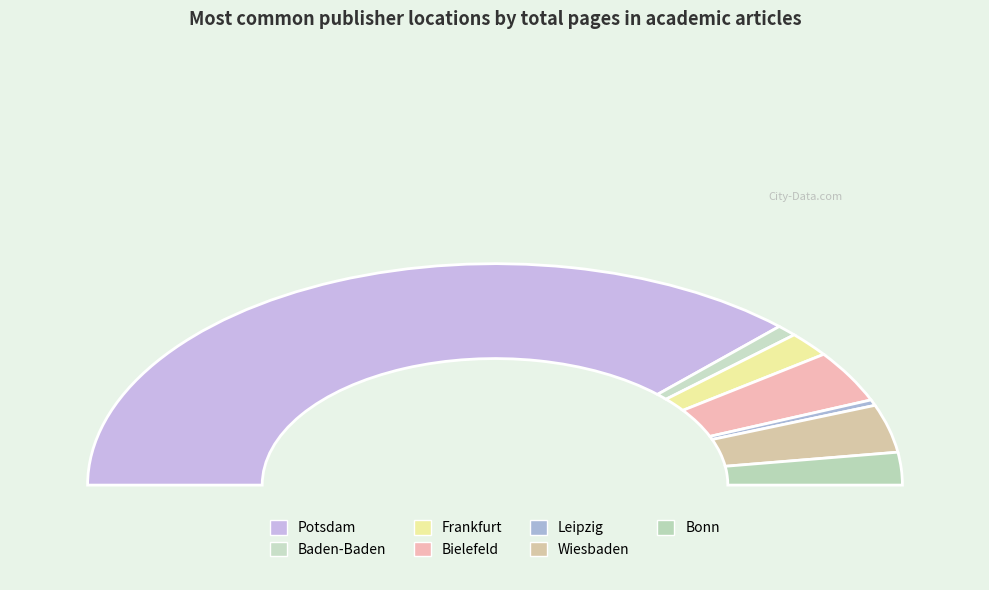

To the nearest percent, what percentage of the pie is Leipzig?

1%